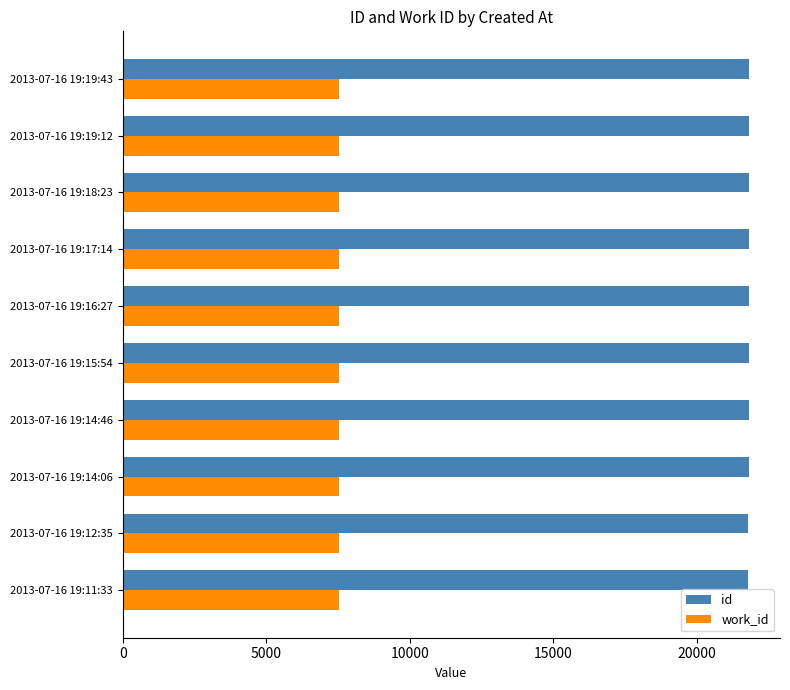

At how many categories does at least one series exceed 13209?

10